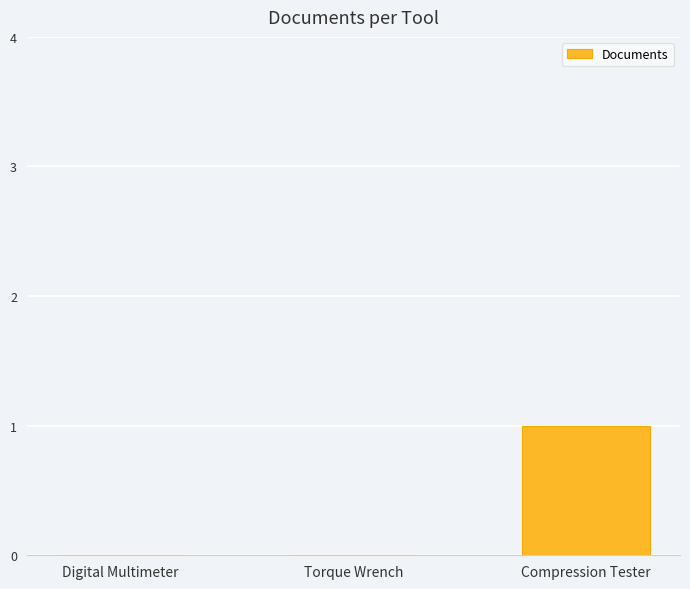

Which label corresponds to the largest value in the chart?

Compression Tester